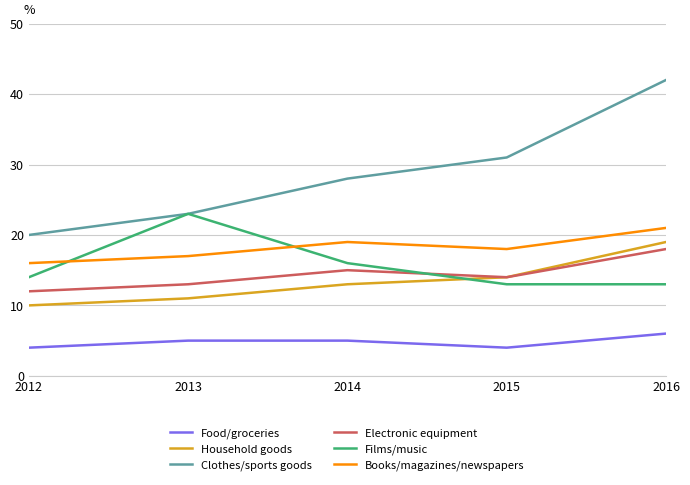

At which label does Books/magazines/newspapers reach its minimum?

2012